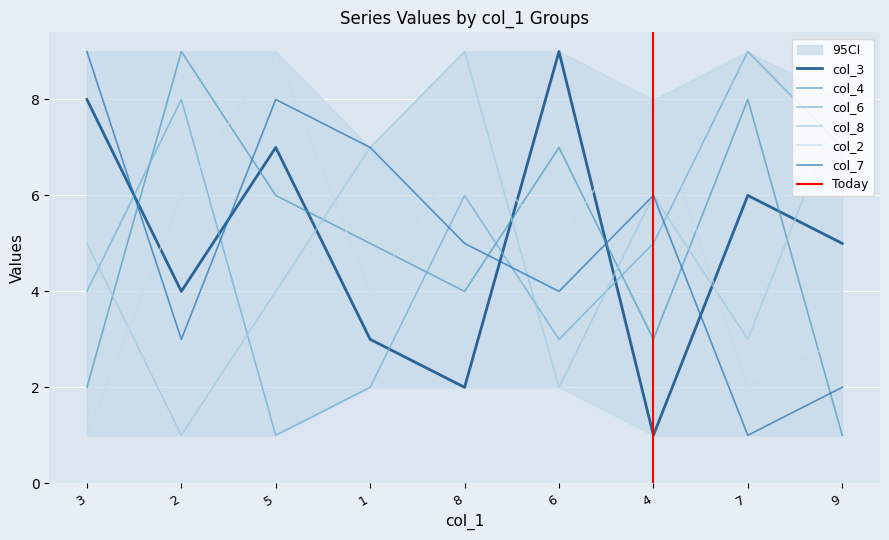

What is the total value across all series at 2?

31